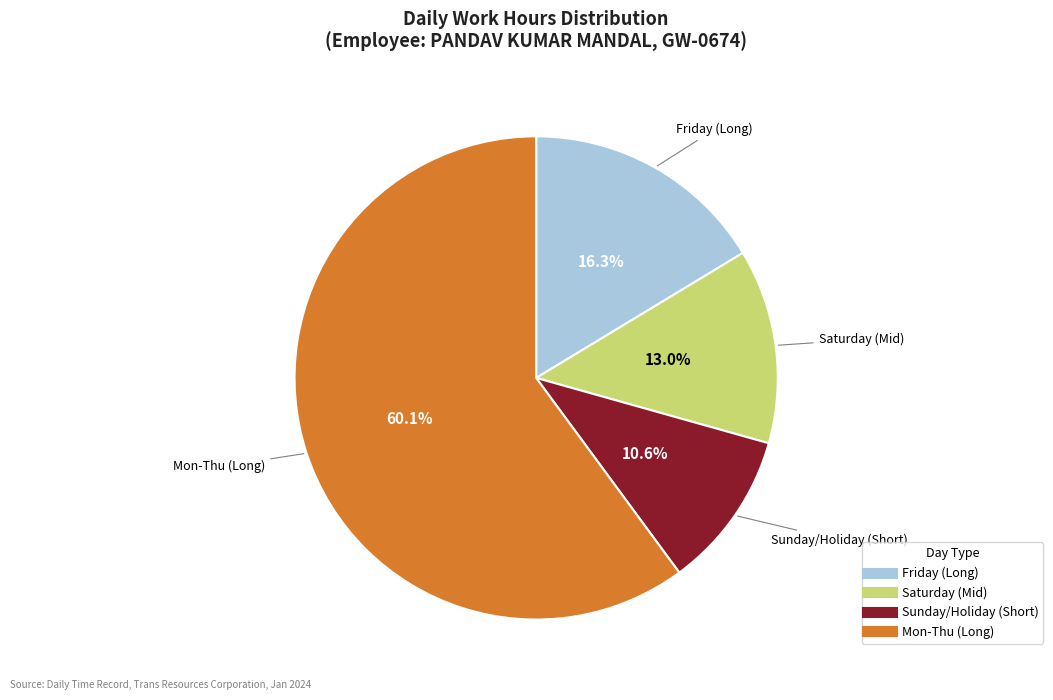

Is there any slice that represents more than half of the pie?

Yes